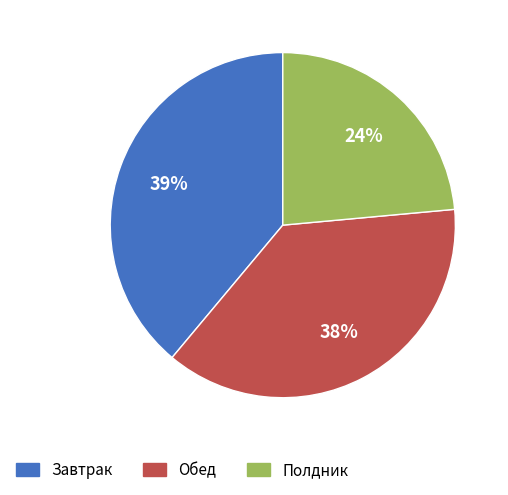

Is the sum of Полдник and Завтрак greater than half?

Yes